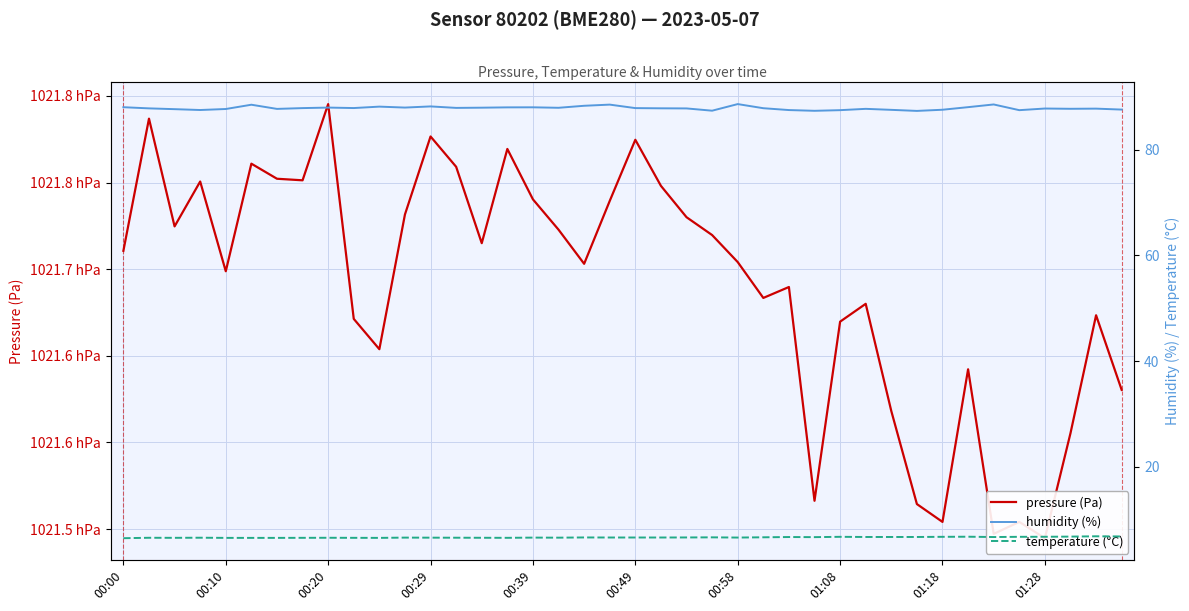

Reading right to left, what are all the values shown in this chart?

pressure (Pa): 102163.0	102167.3	102160.5	102154.5	102155.4	102154.7	102164.2	102155.4	102156.4	102161.8	102168.0	102167.0	102156.6	102169.0	102168.3	102170.4	102172.0	102173.0	102174.8	102177.5	102173.9	102170.3	102172.3	102174.0	102176.9	102171.5	102175.9	102177.7	102173.2	102165.4	102167.1	102179.5	102175.1	102175.2	102176.1	102169.9	102175.1	102172.5	102178.7	102171.1
humidity (%): 87.6	87.8	87.8	87.8	87.5	88.6	88.1	87.6	87.3	87.5	87.7	87.5	87.4	87.5	87.9	88.6	87.4	87.8	87.8	87.9	88.5	88.3	87.9	88.0	88.0	88.0	87.9	88.2	88.0	88.2	87.9	88.0	87.9	87.7	88.5	87.7	87.5	87.7	87.8	88.0
temperature (°C): 6.8	6.8	6.8	6.8	6.7	6.7	6.8	6.7	6.7	6.7	6.7	6.7	6.7	6.7	6.7	6.6	6.6	6.6	6.6	6.6	6.6	6.6	6.6	6.6	6.5	6.6	6.6	6.6	6.6	6.5	6.5	6.6	6.5	6.5	6.5	6.5	6.6	6.5	6.6	6.5